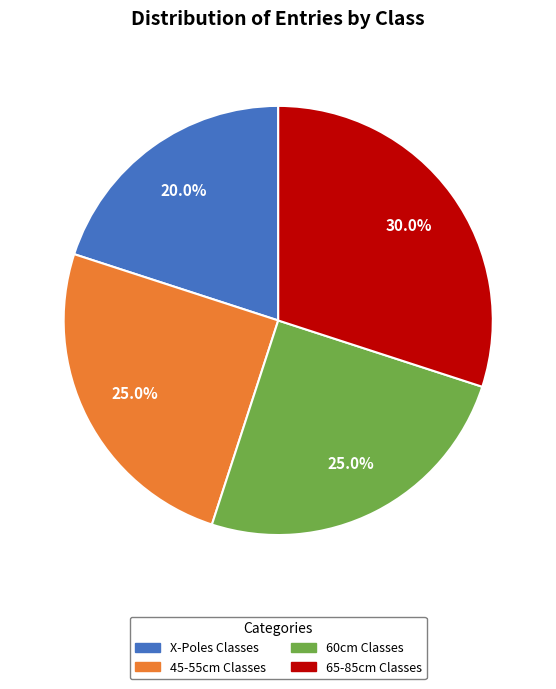

What is the smallest slice in the pie chart?

X-Poles Classes